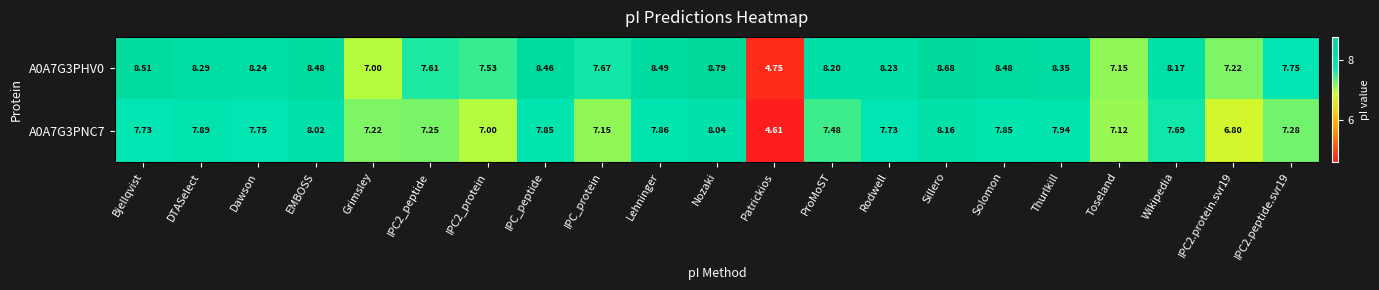

How many values in the A0A7G3PHV0 series are below 8?

8